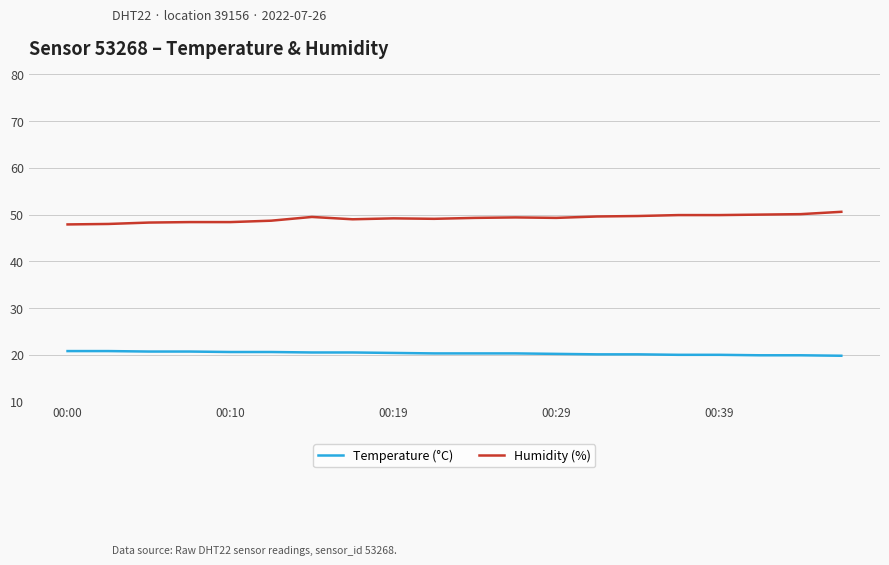

Which series has the largest total across all categories?

Humidity (%)